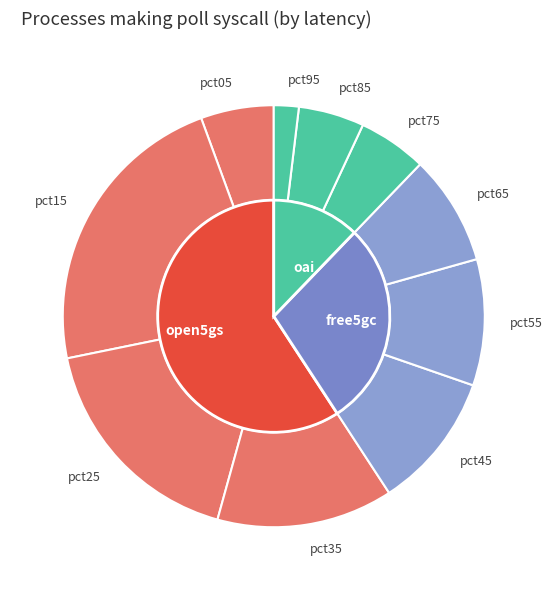

How many segments does this pie chart have?

10